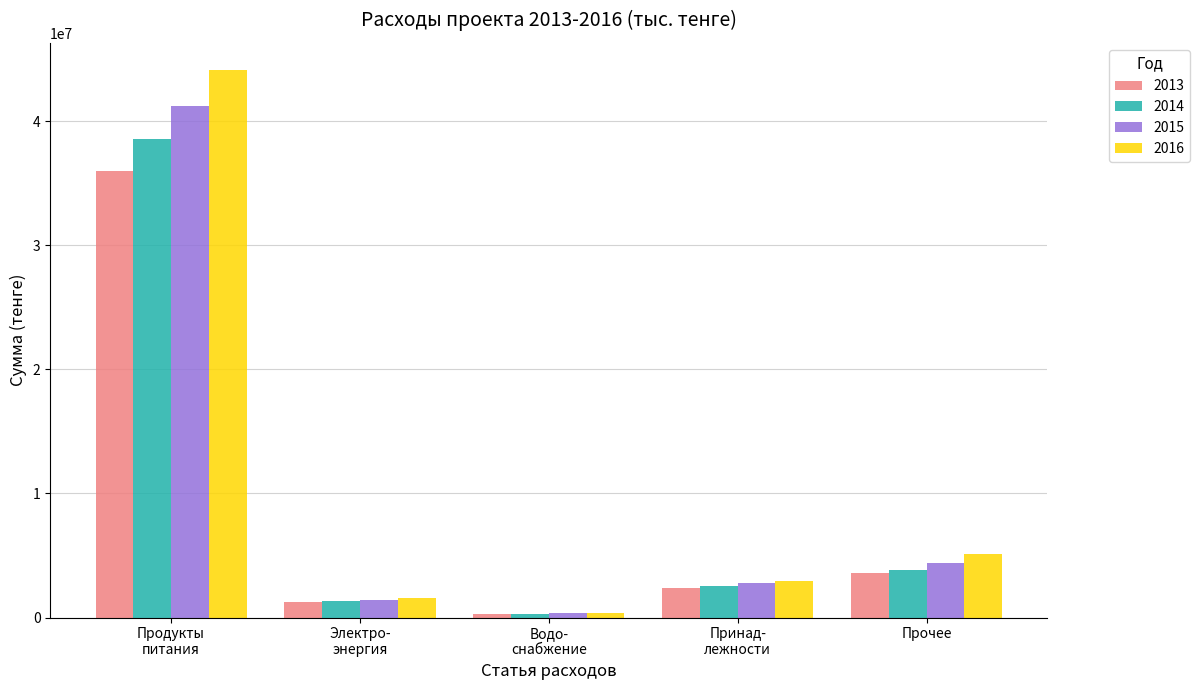

Which series has the widest spread of values?

2016